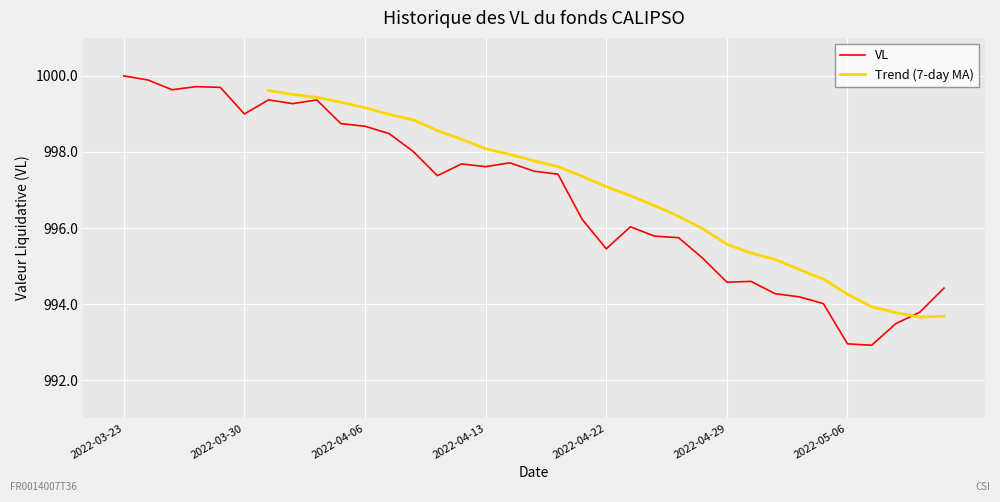

What is the ratio of the value at 2022-04-04 to the value at 2022-05-11?

1.0